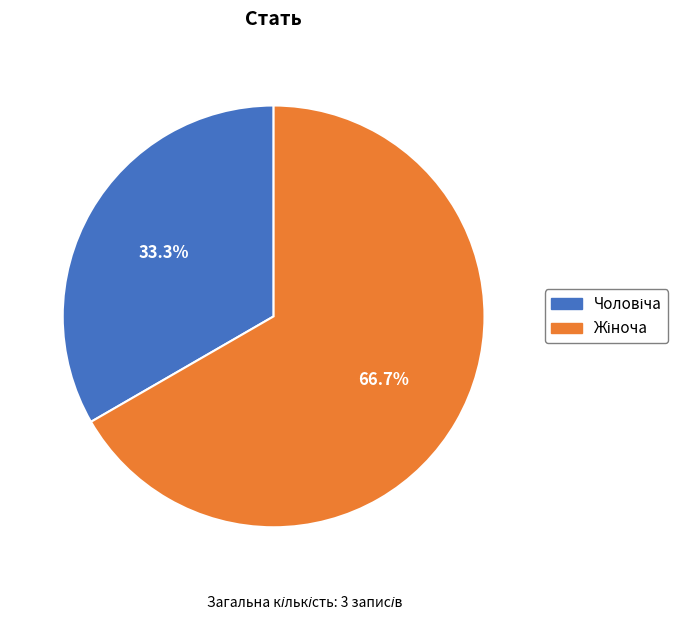

How many segments does this pie chart have?

2